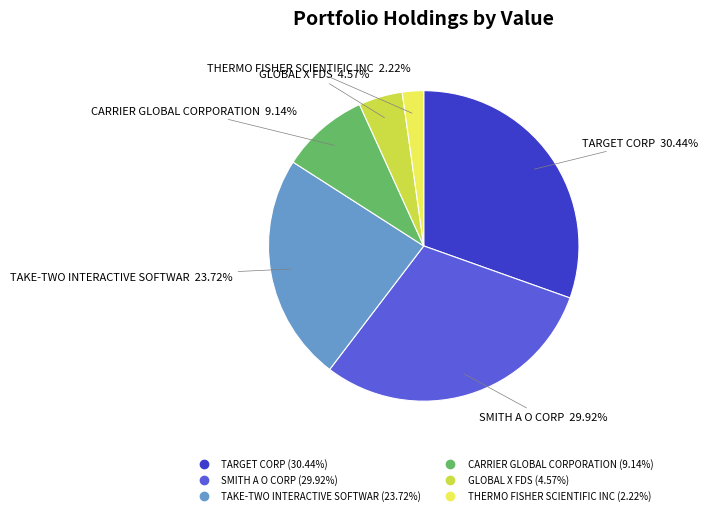

What percentage is the TAKE-TWO INTERACTIVE SOFTWAR slice, to the nearest percent?

24%